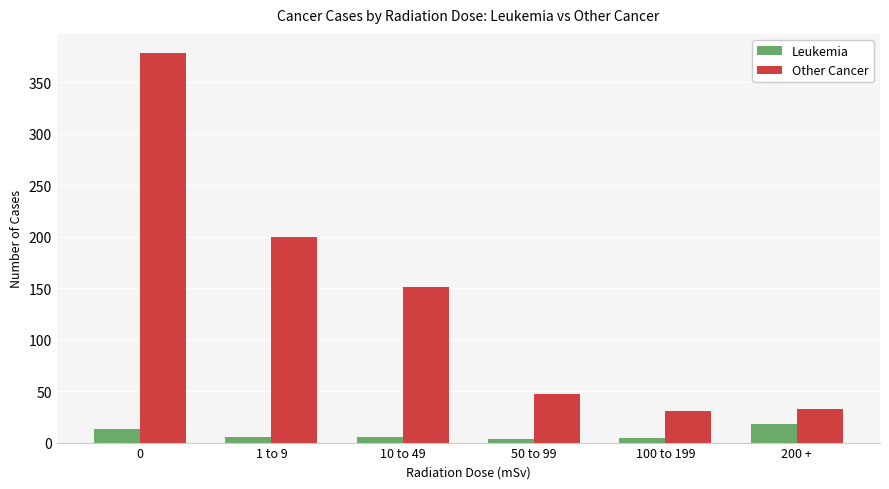

What is the sum of the Leukemia values at 100 to 199 and 50 to 99?

7